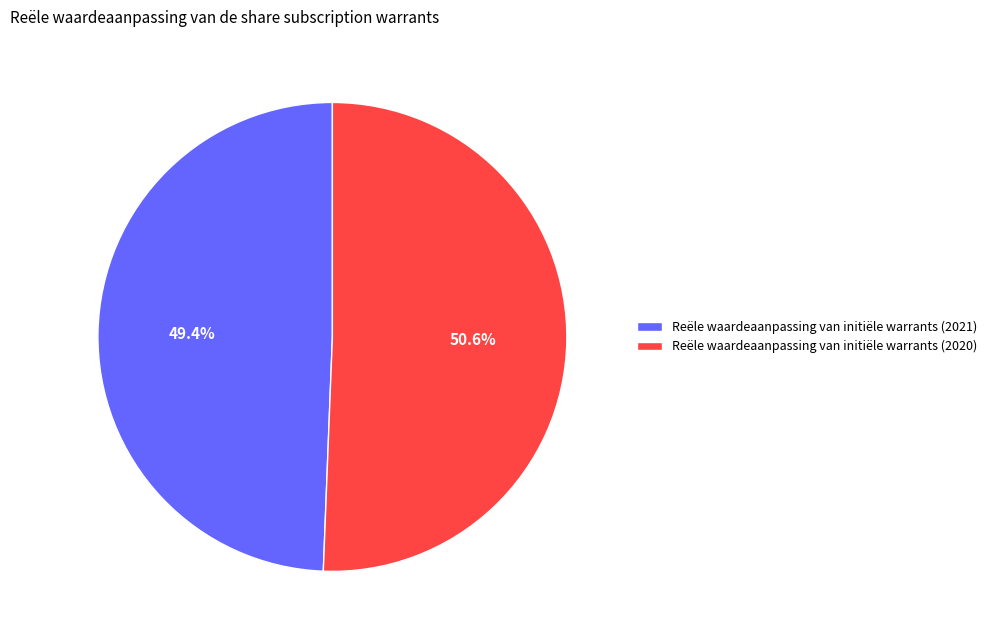

To the nearest percent, what portion does Reële waardeaanpassing van initiële warrants (2020) represent?

51%